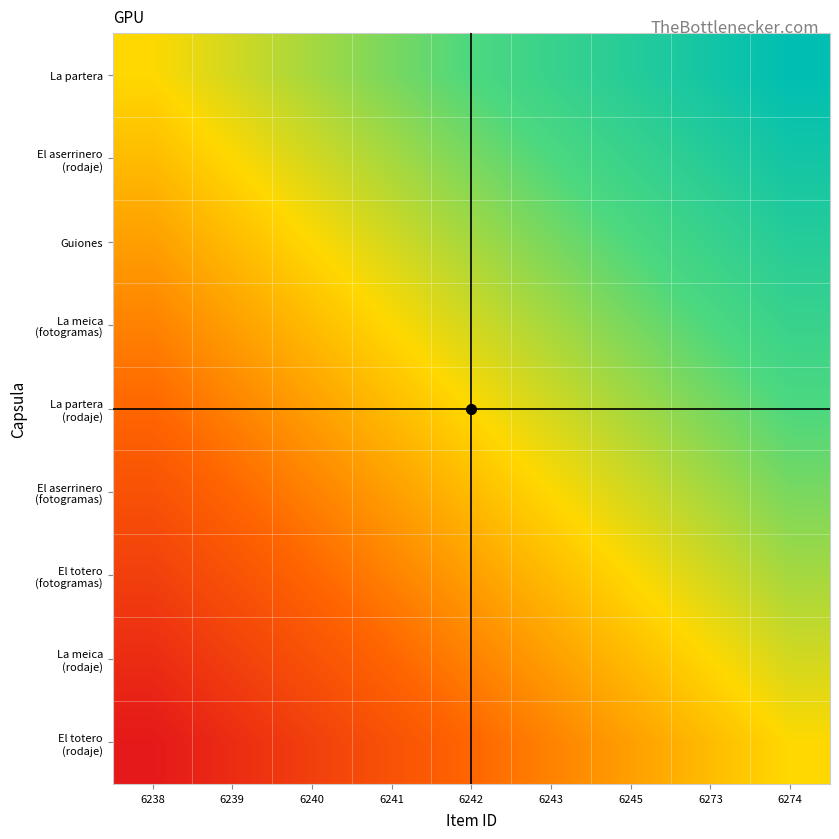

At which category is the sum across all series the highest?

6274